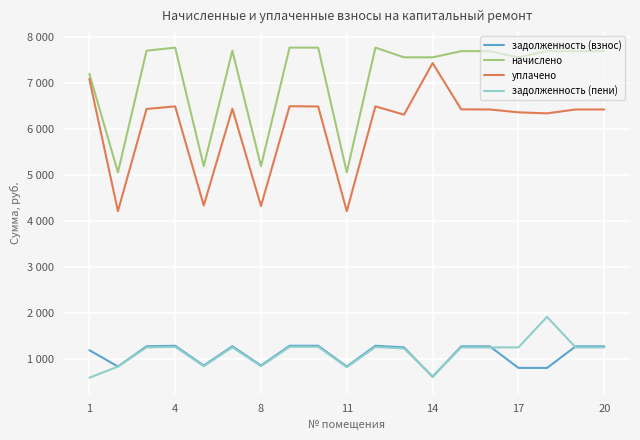

Which category has the lowest value across all series?

1